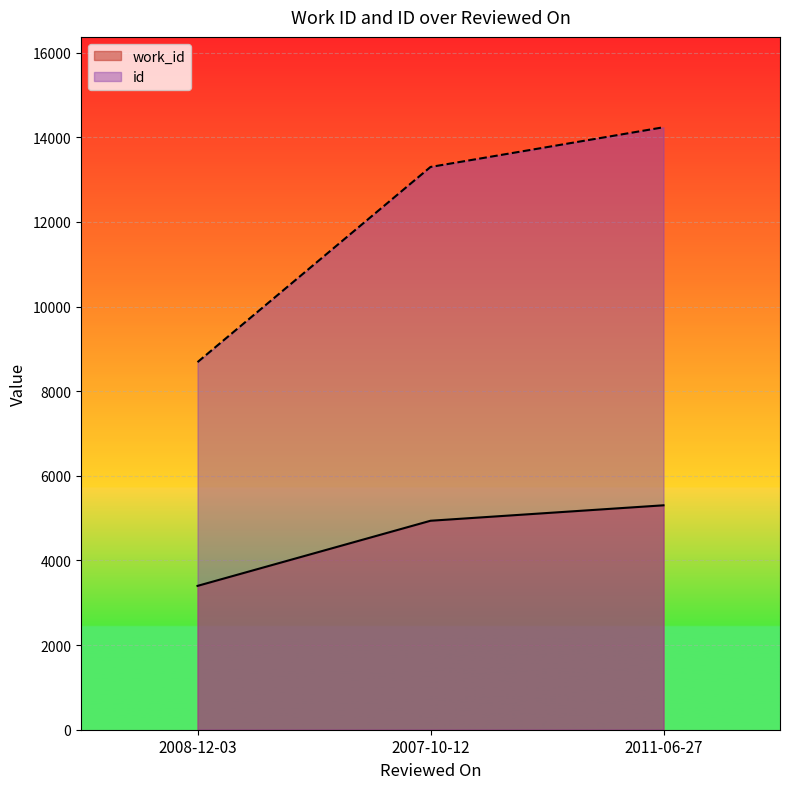

Reading left to right, list all the values displayed in this chart.

work_id: 2008-12-03=3399	2007-10-12=4938	2011-06-27=5303
id: 2008-12-03=8686	2007-10-12=13298	2011-06-27=14236